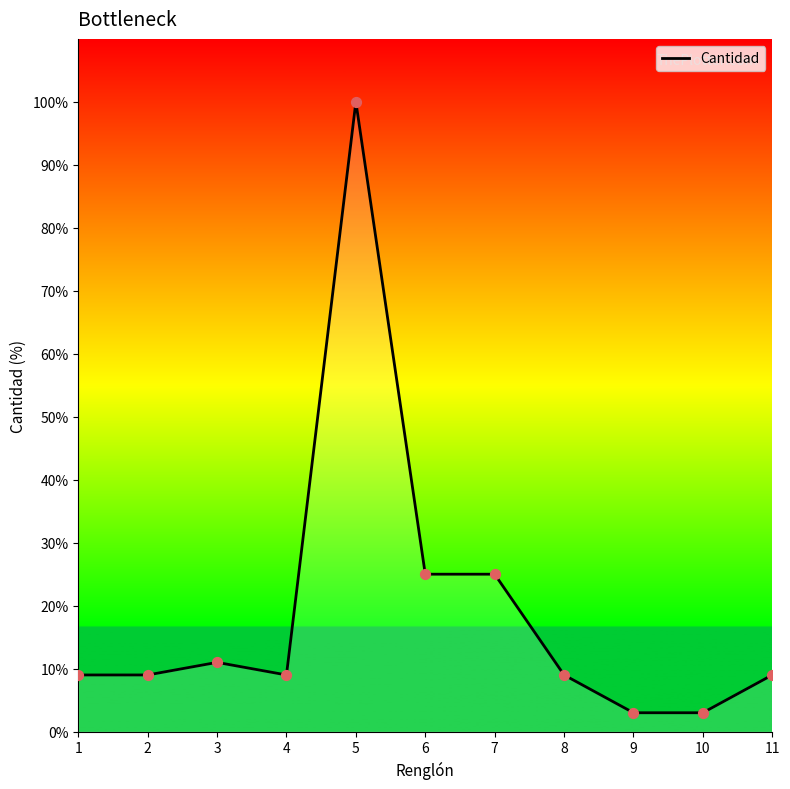

Between 4 and 7, which is larger?

7